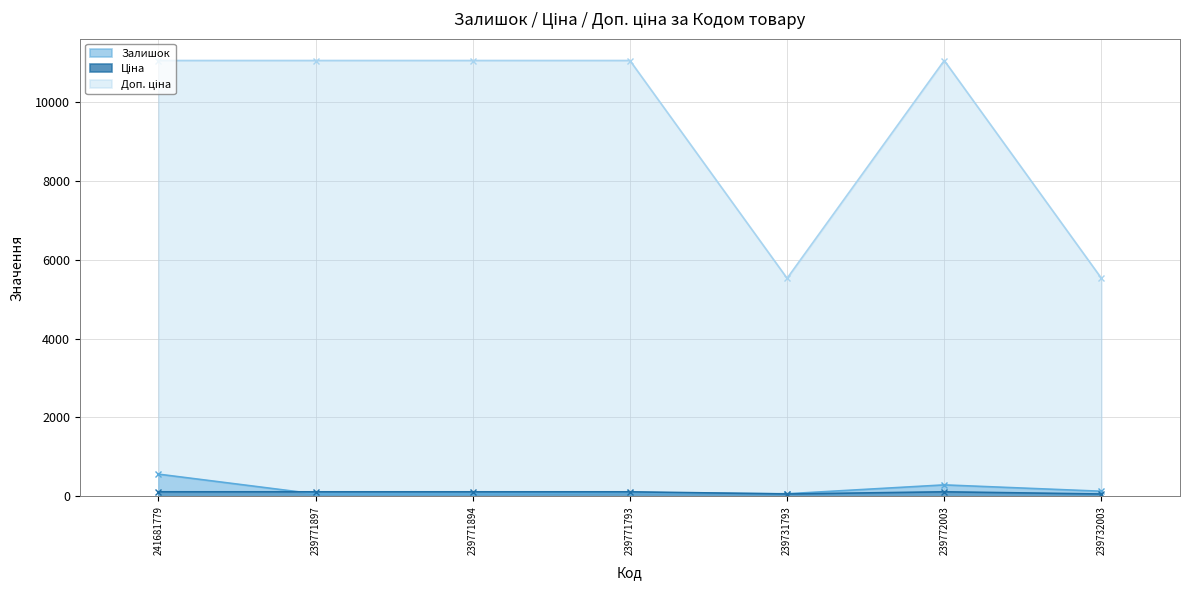

What position from the right is 239772003?

2